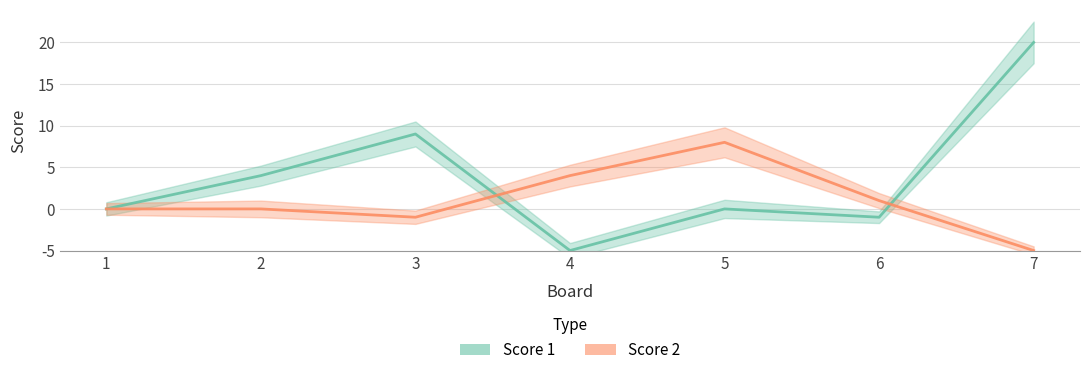

Reading left to right, transcribe all the data shown in this chart.

Score 1: 5	9	14	0	5	4	25
Score 2: 5	5	4	9	13	6	0